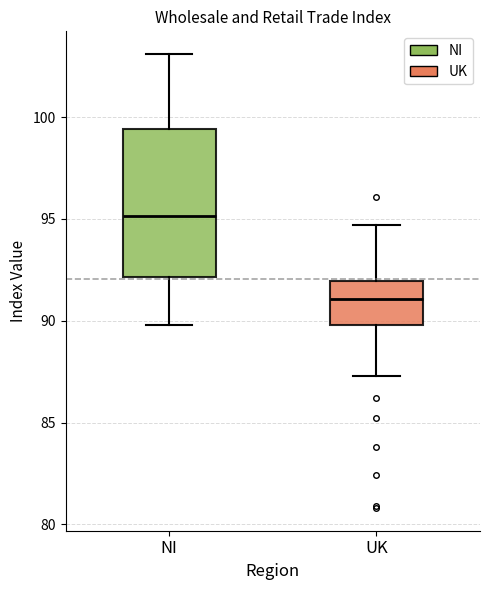

Where is the lower edge of the box for UK on the y-axis? The values are not printed on the chart, so give them approximately, as read against the axis.

90.0